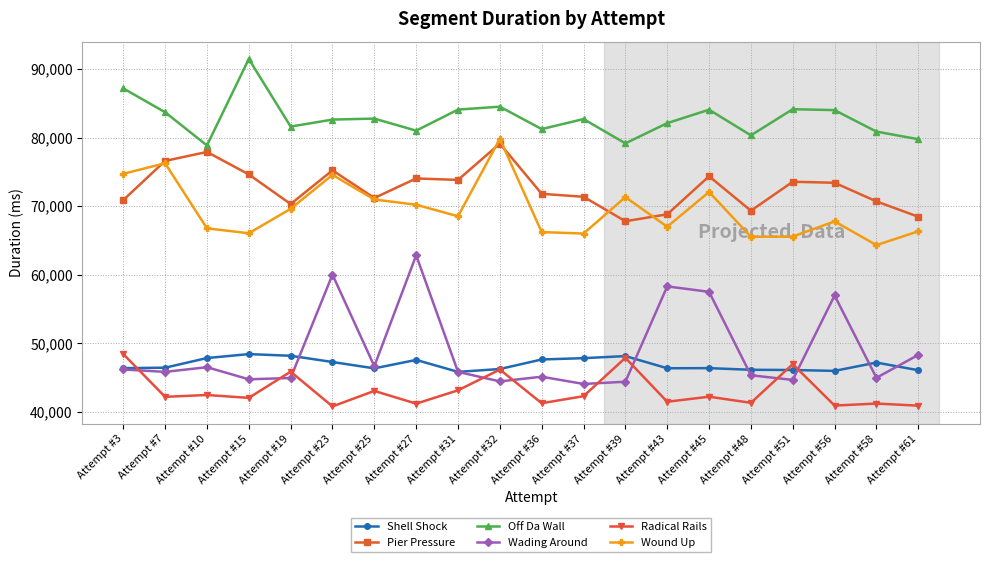

What is the minimum value for Pier Pressure?

67806